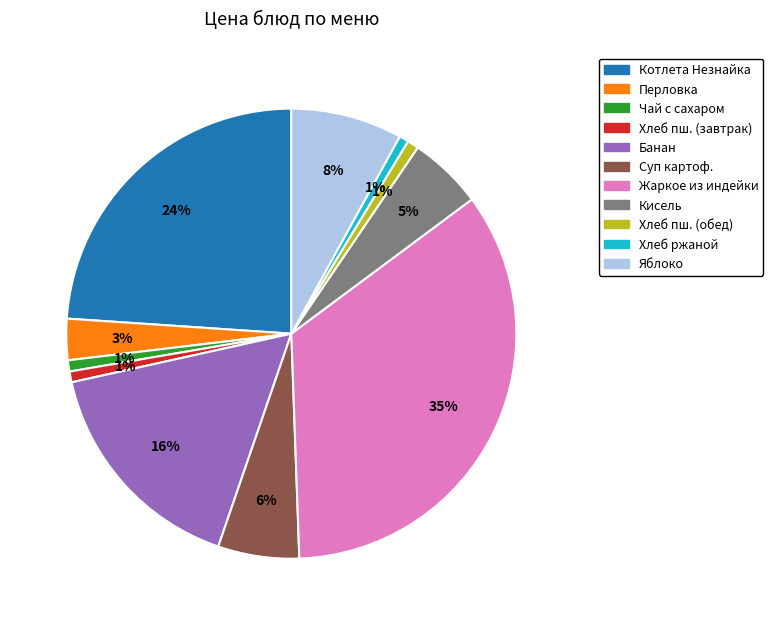

Is there any slice that represents more than half of the pie?

No